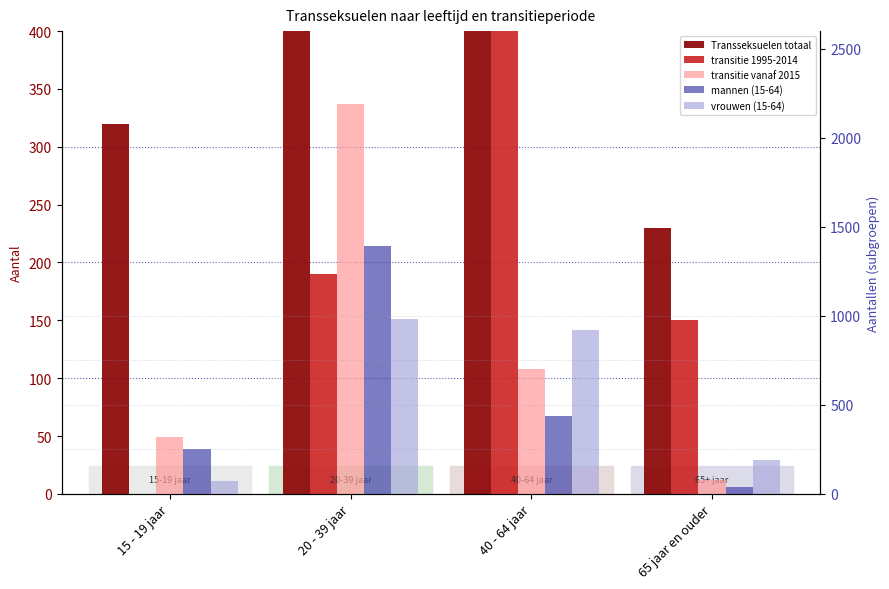

How many data points in transitie vanaf 2015 are above 700?

1